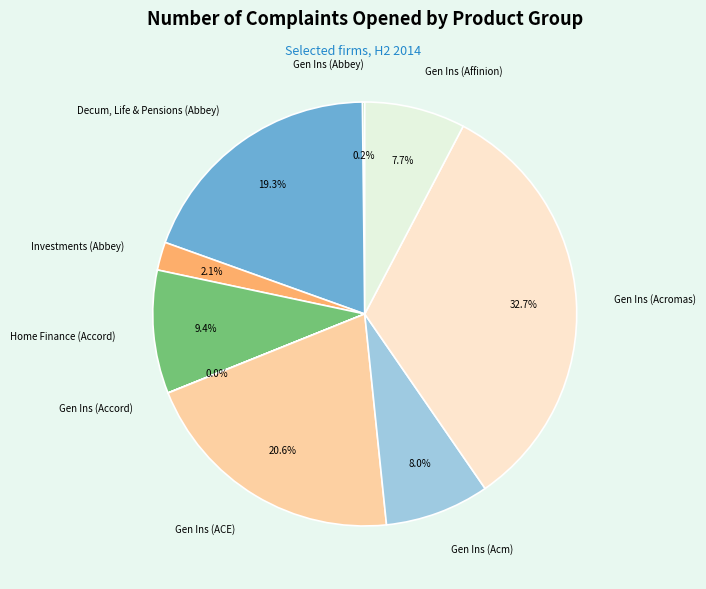

Is the sum of Gen Ins (Affinion) and Decum, Life & Pensions (Abbey) greater than half?

No